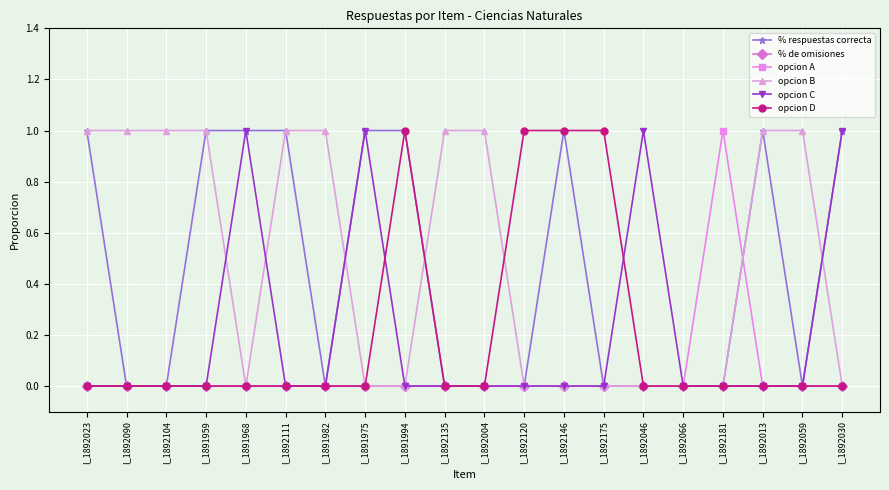

Does the chart have visible grid lines?

Yes